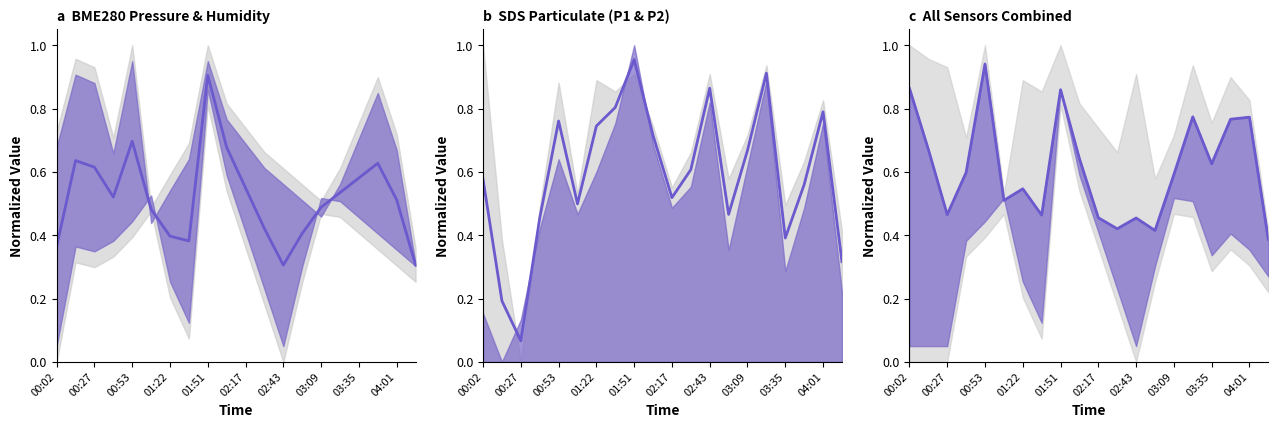

Does the chart have visible grid lines?

No